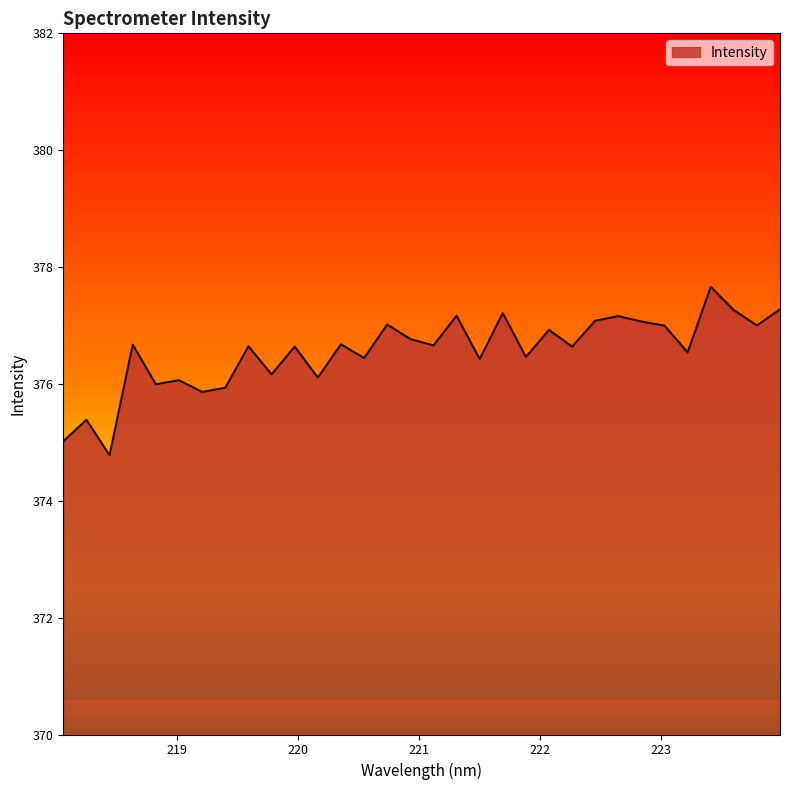

How many lines are shown in the chart?

1